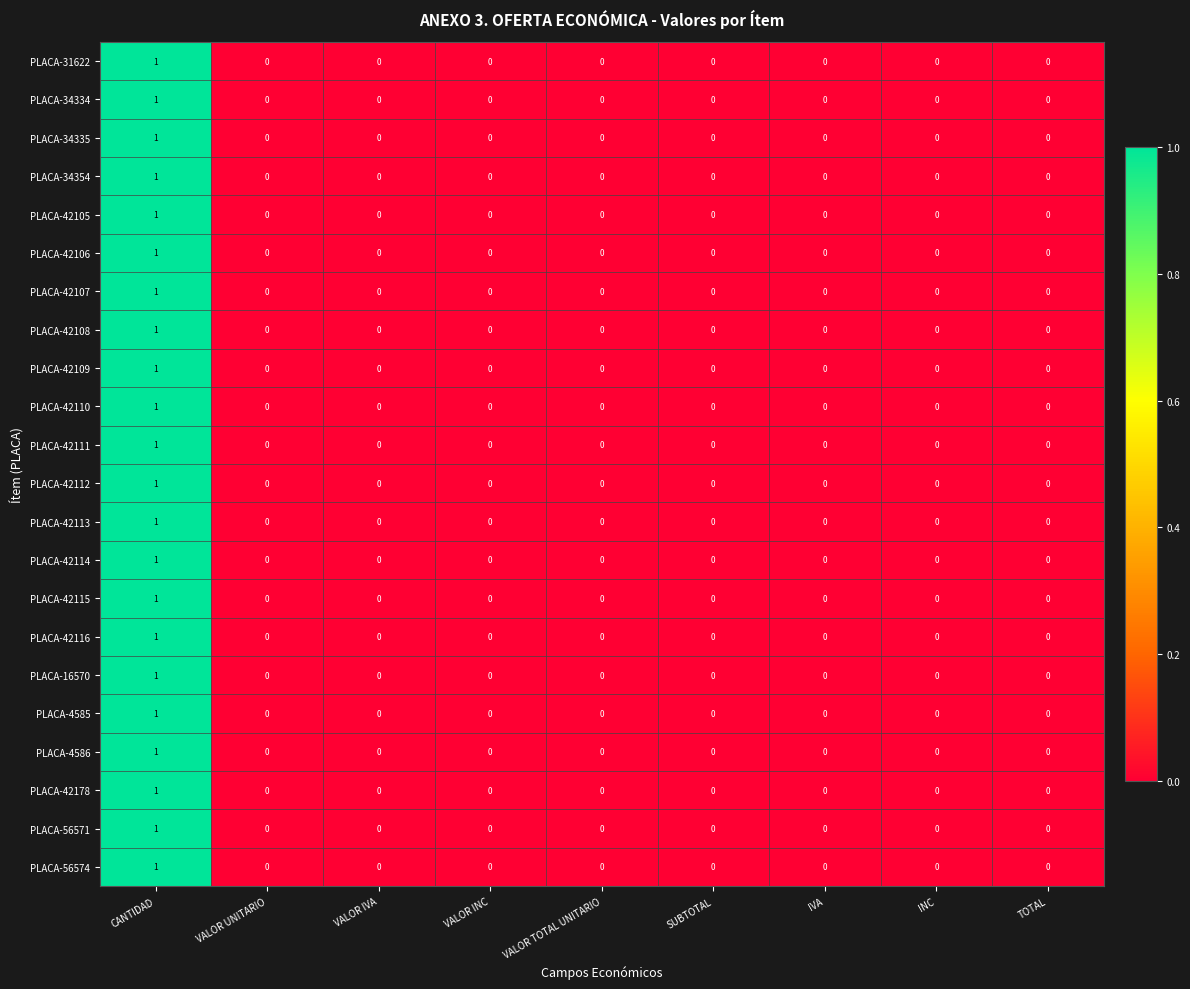

How many series are shown in this chart?

22